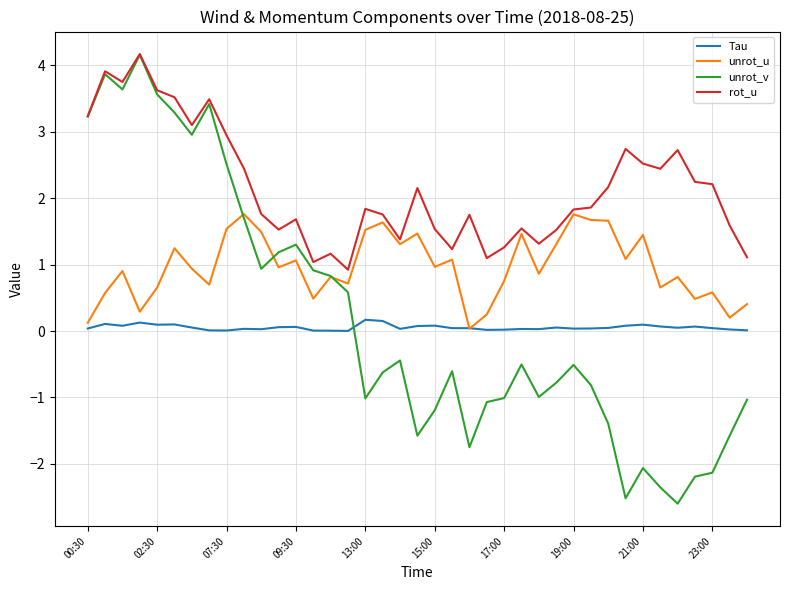

Which series has the largest range (max minus min)?

unrot_v